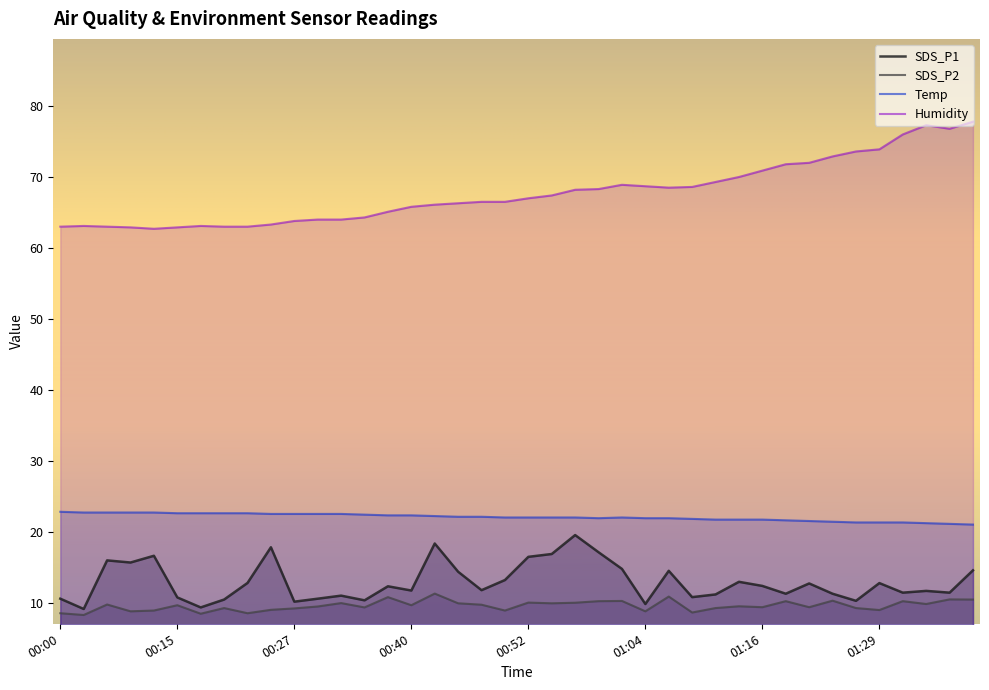

At which label does SDS_P2 first exceed 9?

00:05